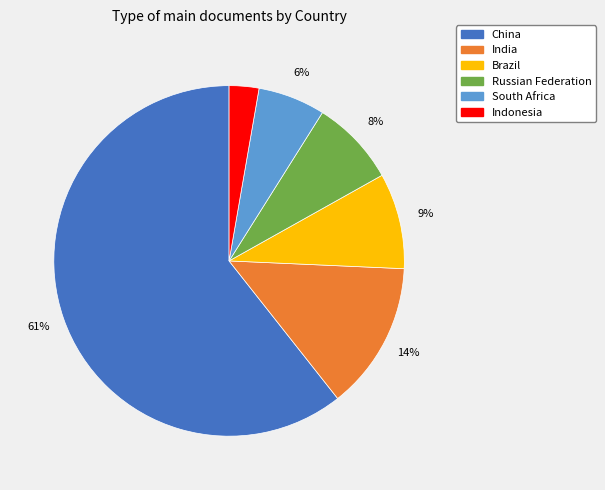

Is the sum of China and South Africa greater than half?

Yes